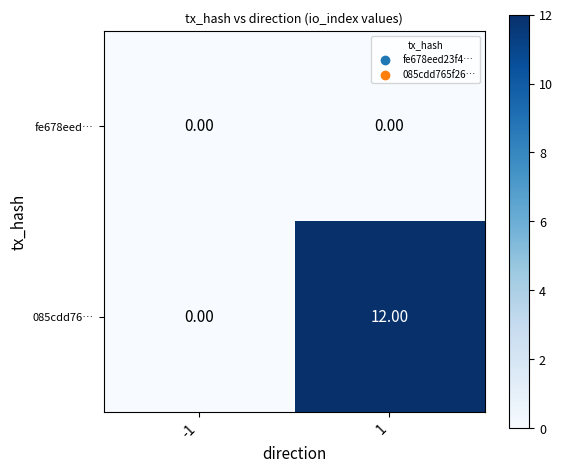

Rank the series by their average value, from lowest to highest.

fe678eed…, 085cdd76…